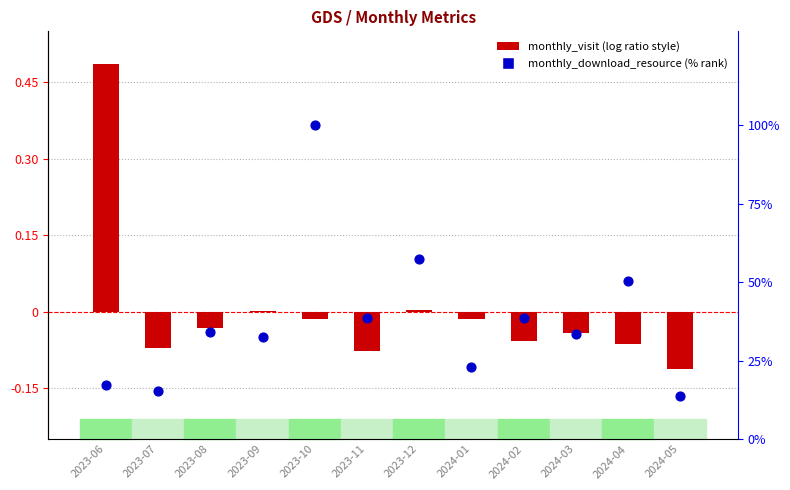

Which series has the widest spread of Y values?

monthly_download_resource (%)